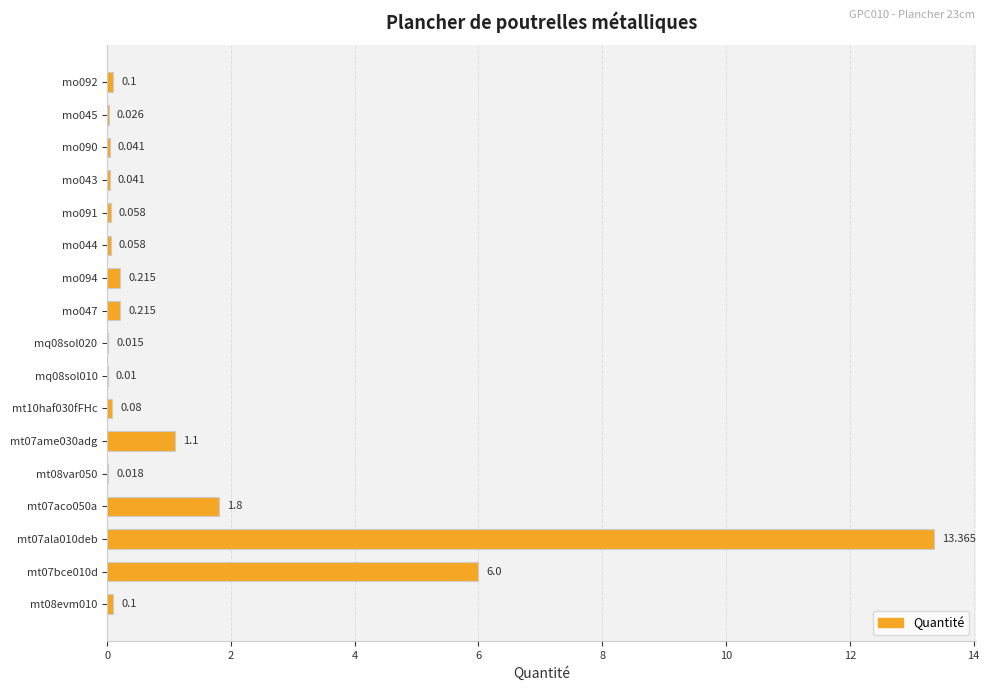

Does the chart contain stacked bars?

No